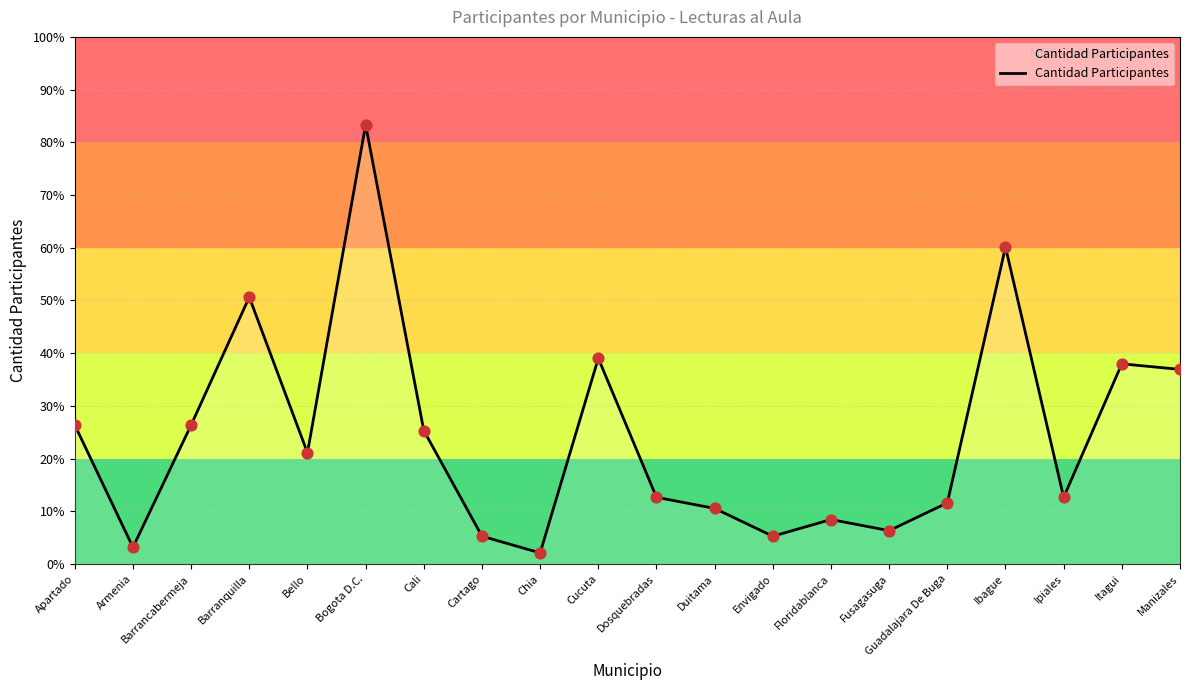

Does the chart have visible grid lines?

Yes